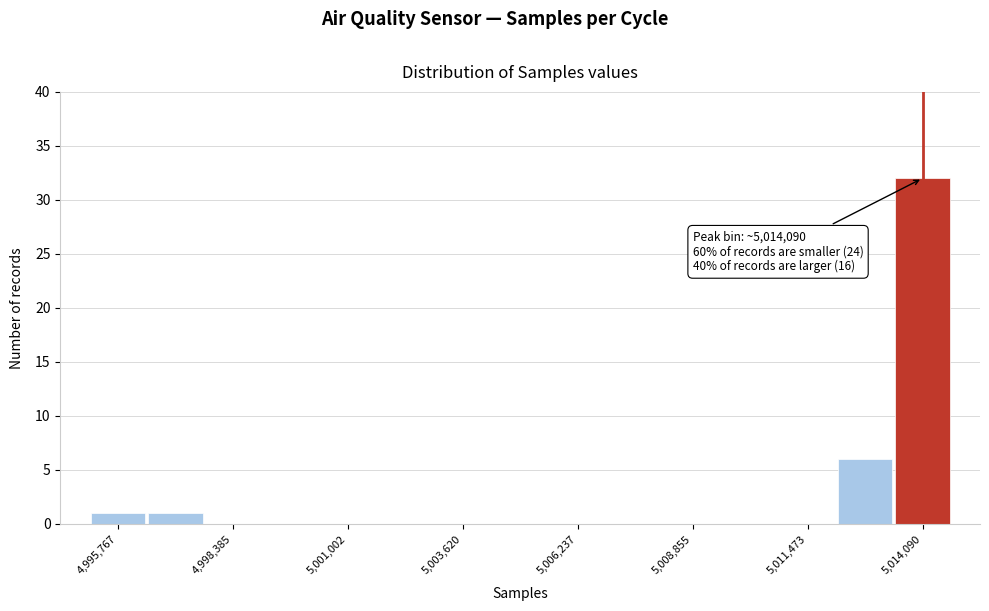

Read against the x-axis, roughly where is the centre of the tallest bar?

5014000